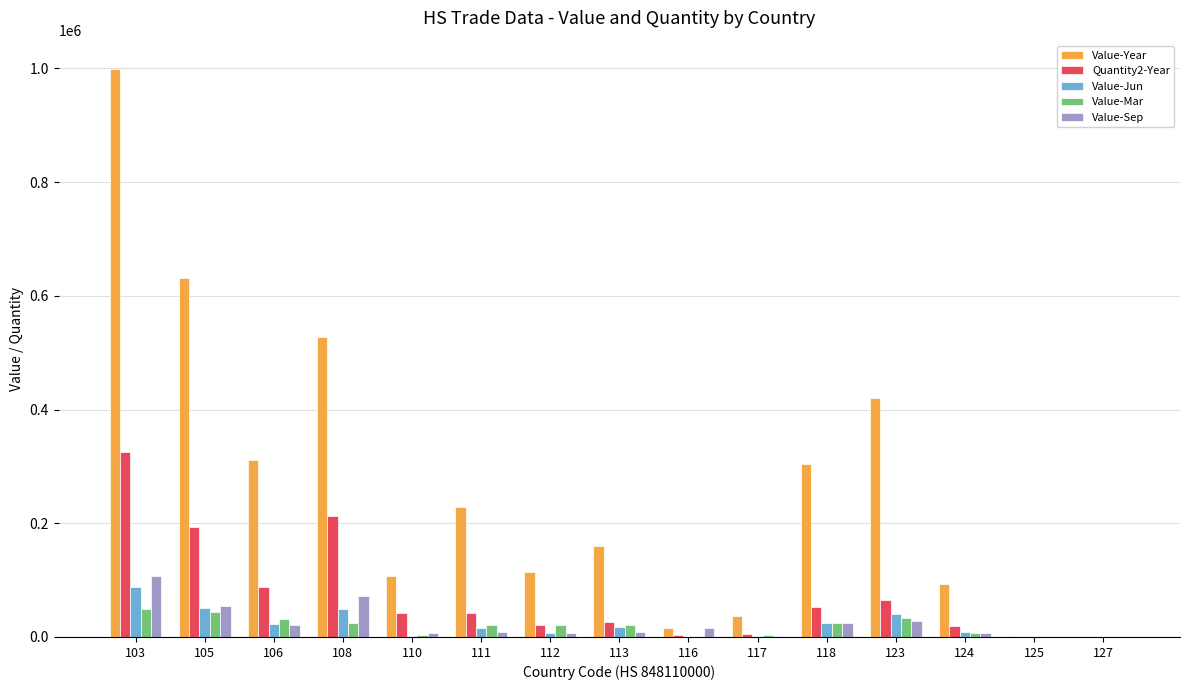

How many groups of bars are there?

15